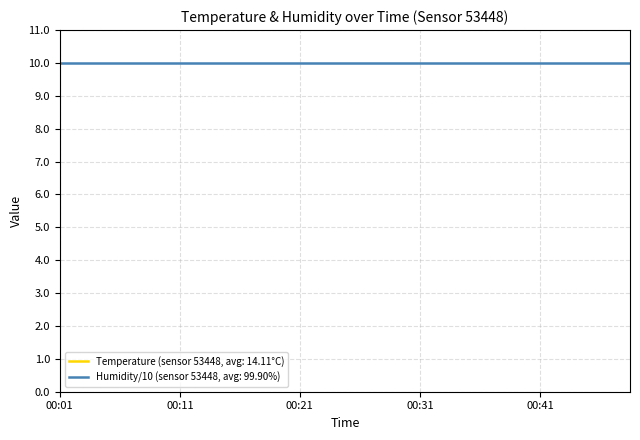

What is the value of the 6th point from the left?

14.0